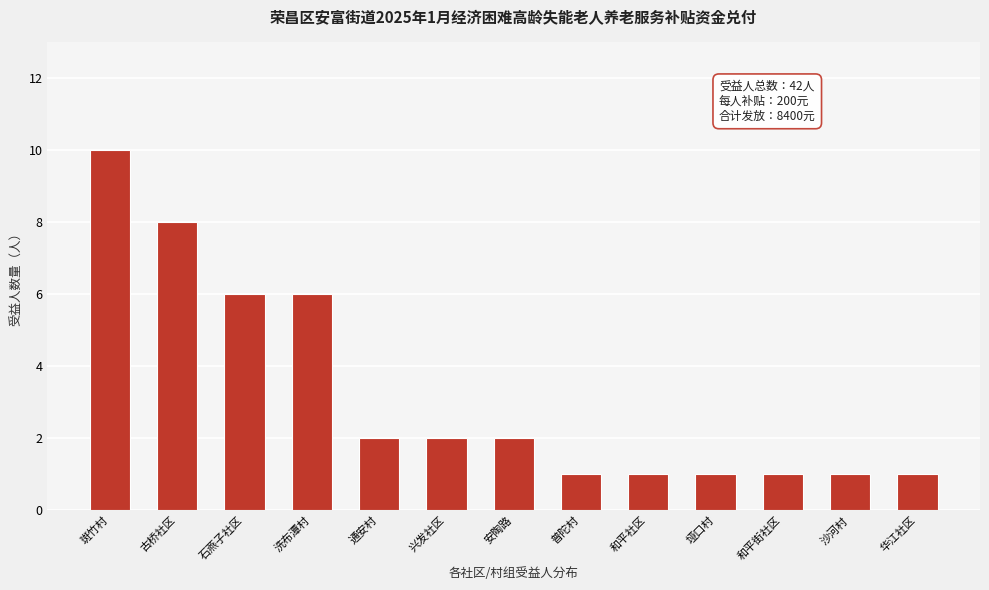

Reading left to right, list all the values displayed in this chart.

斑竹村=10	古桥社区=8	石燕子社区=6	洗布潭村=6	通安村=2	兴发社区=2	安陶路=2	普陀村=1	和平社区=1	垭口村=1	和平街社区=1	沙河村=1	华江社区=1